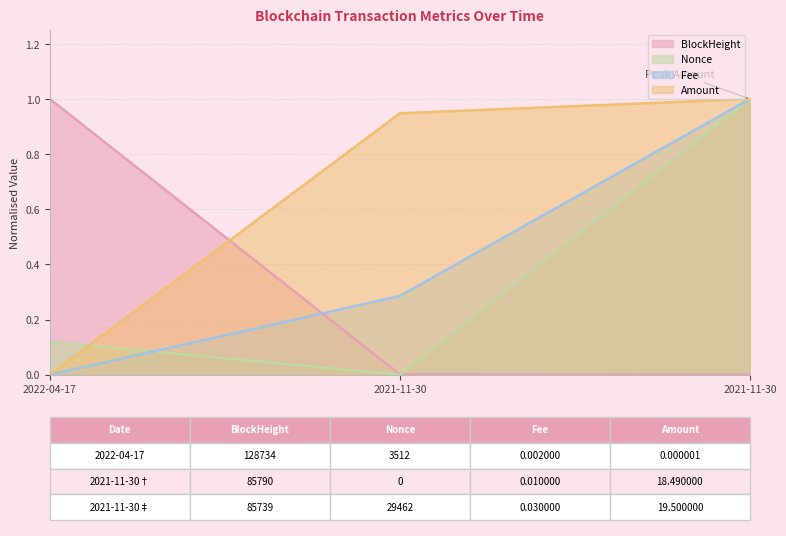

Is the value of BlockHeight at 2021-11-30 greater than the value of Nonce at 2022-04-17?

No